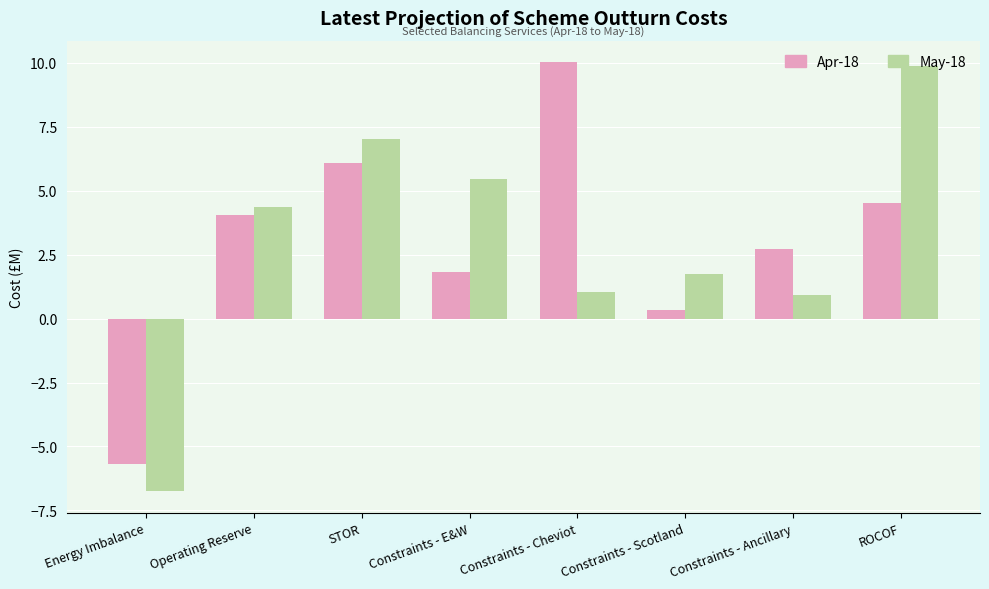

Rank the series at Constraints - Cheviot from highest to lowest value.

Apr-18, May-18